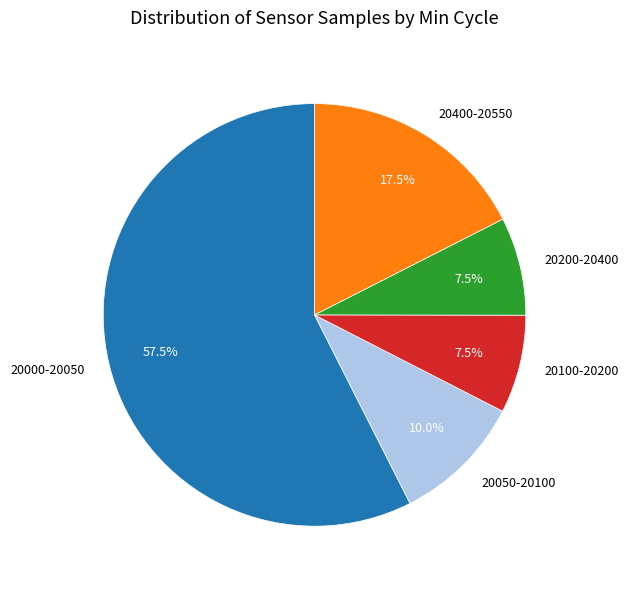

Which slice is the largest?

20000-20050